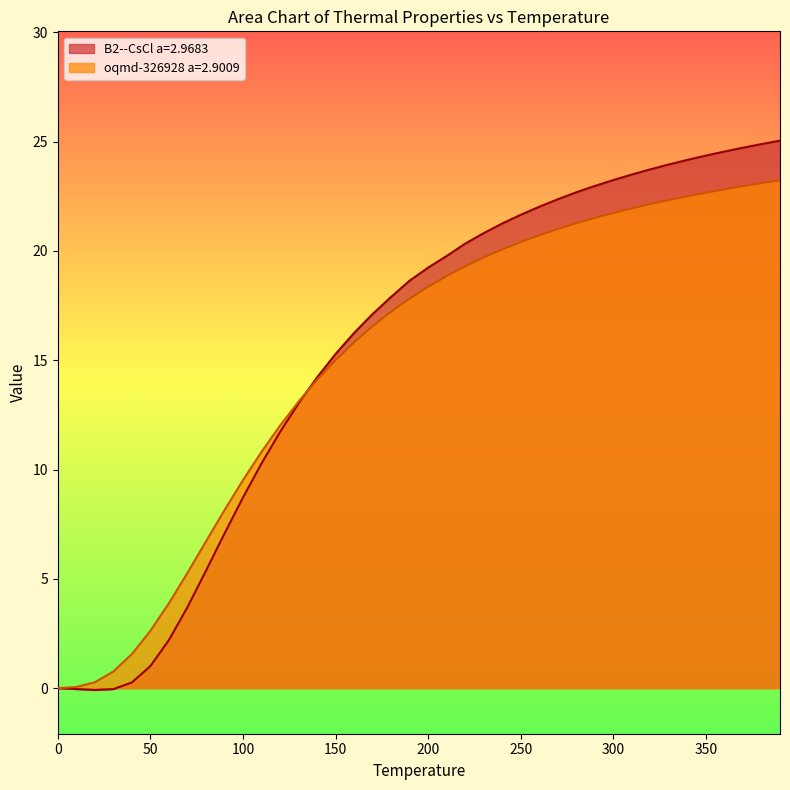

At which label is B2--CsCl a=2.9683 closest to 12?

120.0